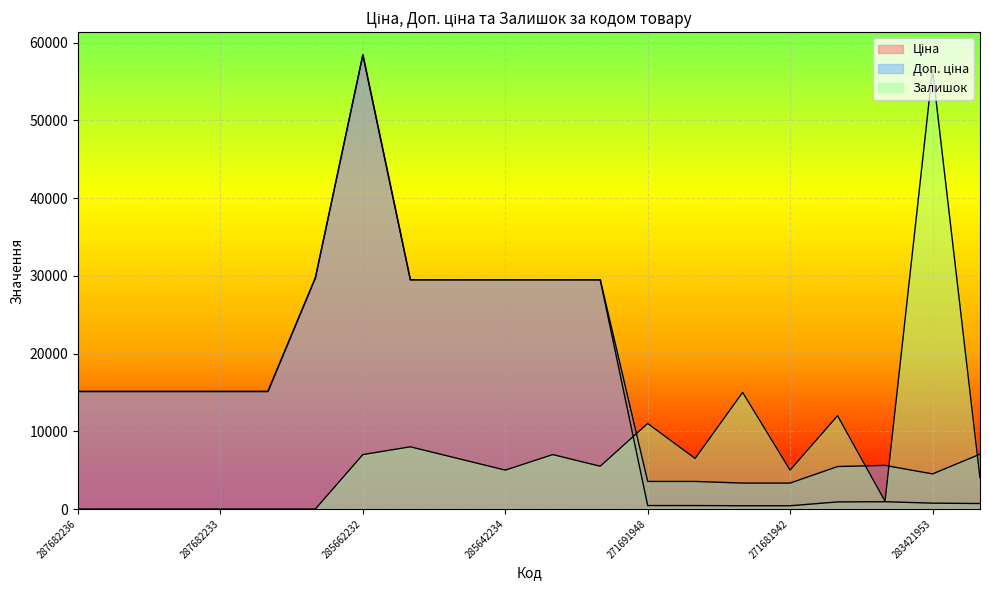

What is the value of the Залишок point at the 11th from the left?

7000.0